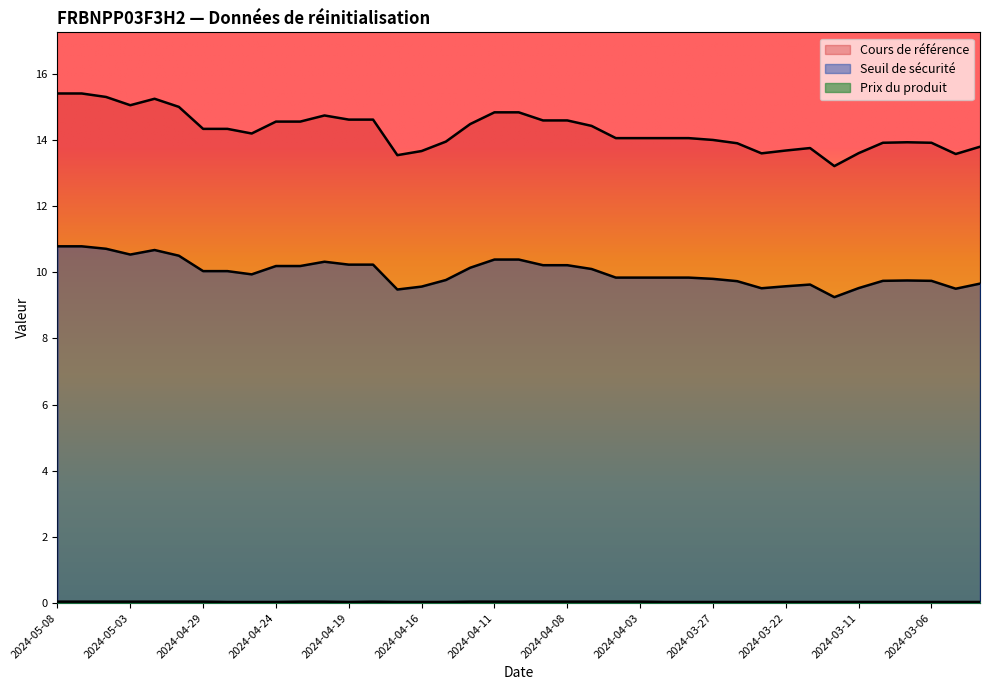

What is the approximate value of Cours de référence at 2024-04-17?

13.5